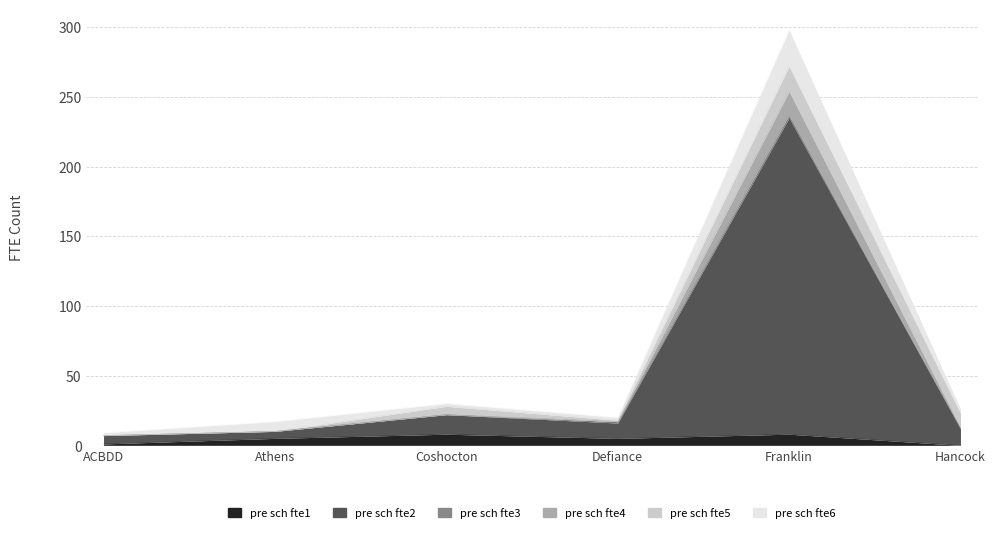

Read the pre sch fte2 value at Coshocton, to the nearest 10.

20